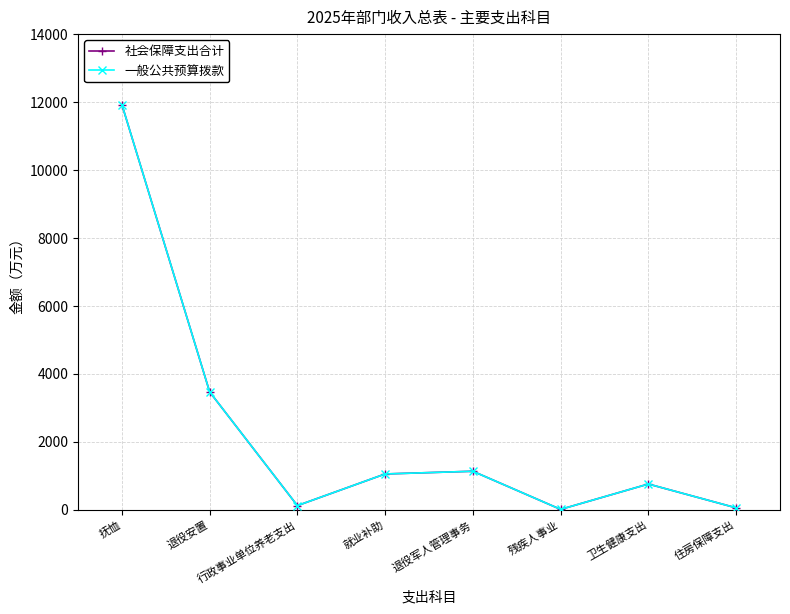

Is it true that 社会保障支出合计 equals 1473.5 at 退役安置?

False